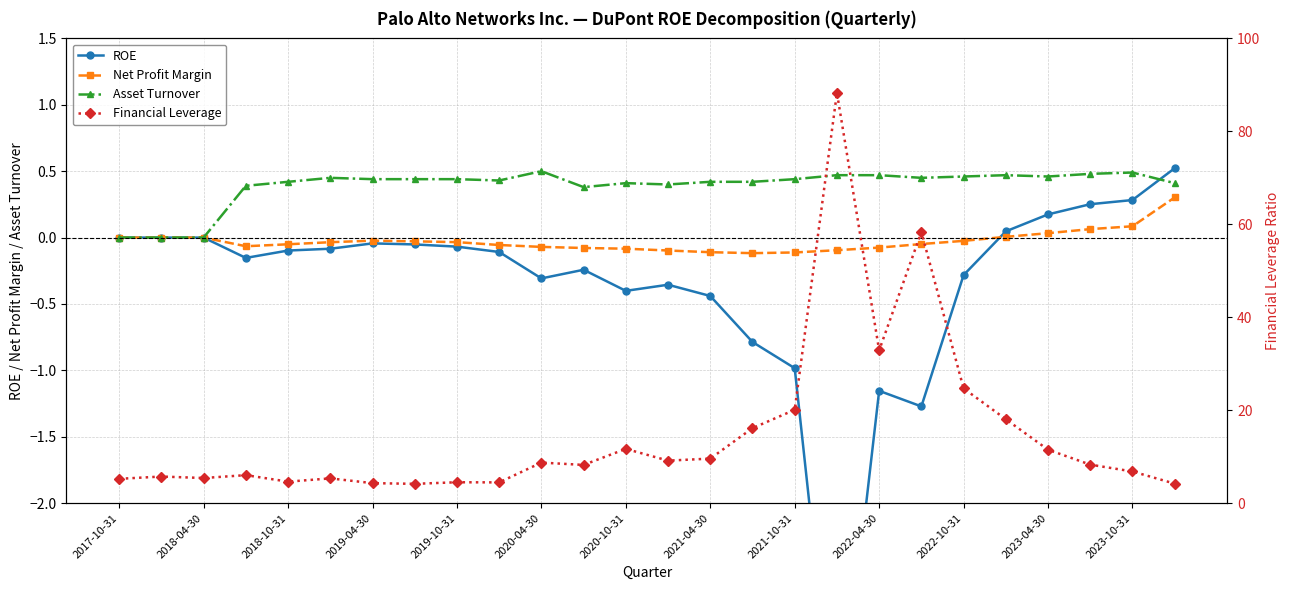

The value of Asset Turnover at 2018-10-31 is 0.4. True or false?

True